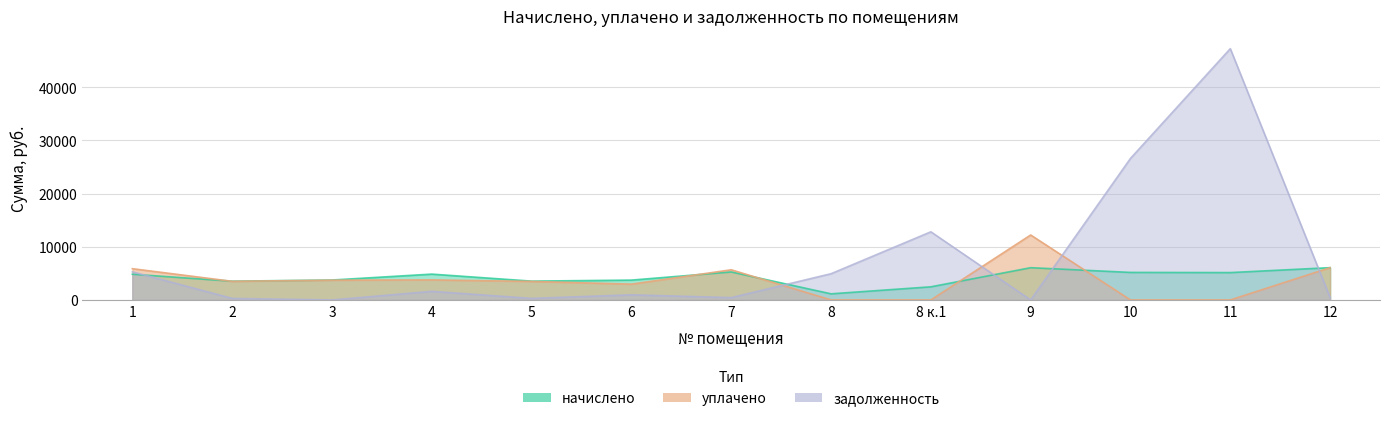

How many interior local peaks does the задолженность series have?

4